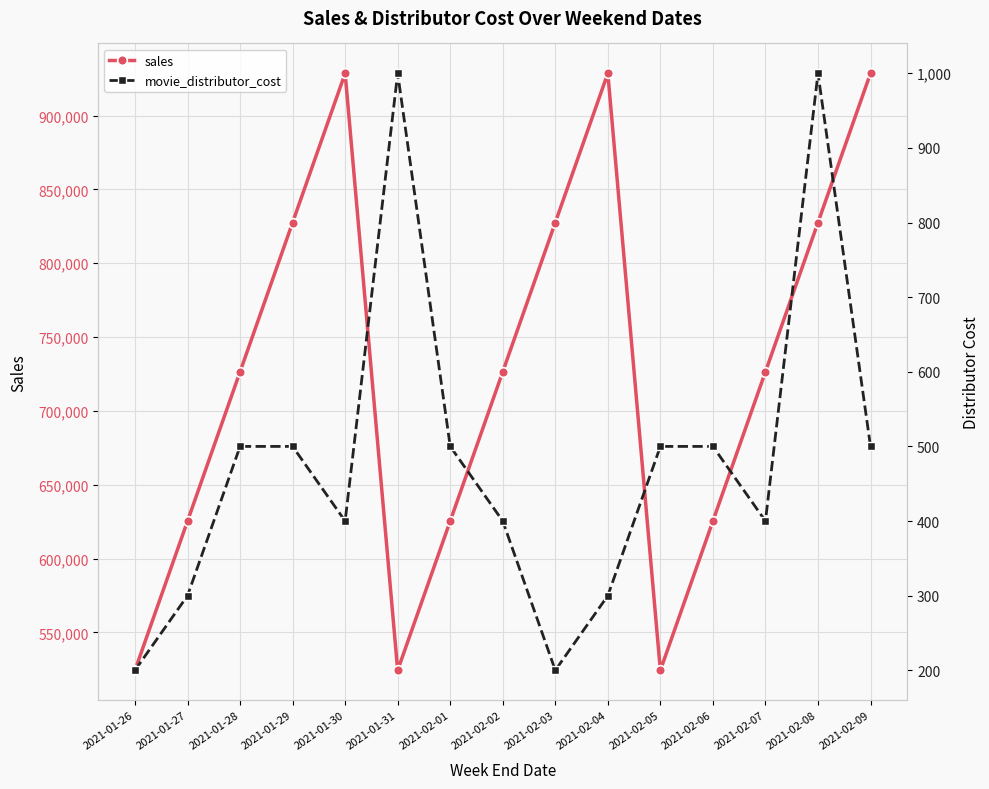

Which series has the widest spread of values?

sales